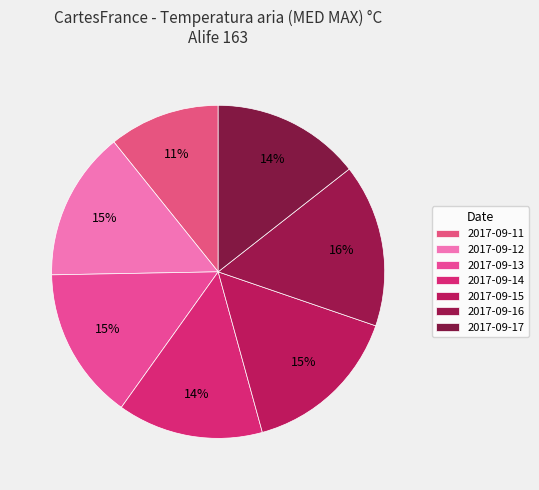

Count the number of slices in the pie.

7